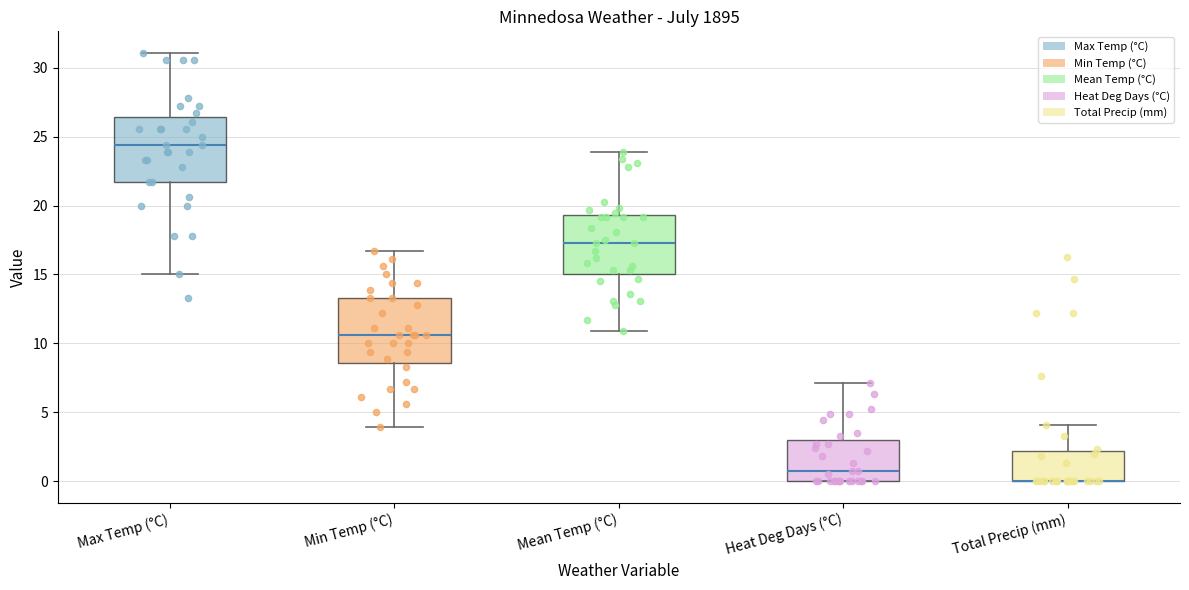

Where does the median line of the box for Mean Temp (°C) sit on the y-axis? The values are not printed on the chart, so give them approximately, as read against the axis.

17.5